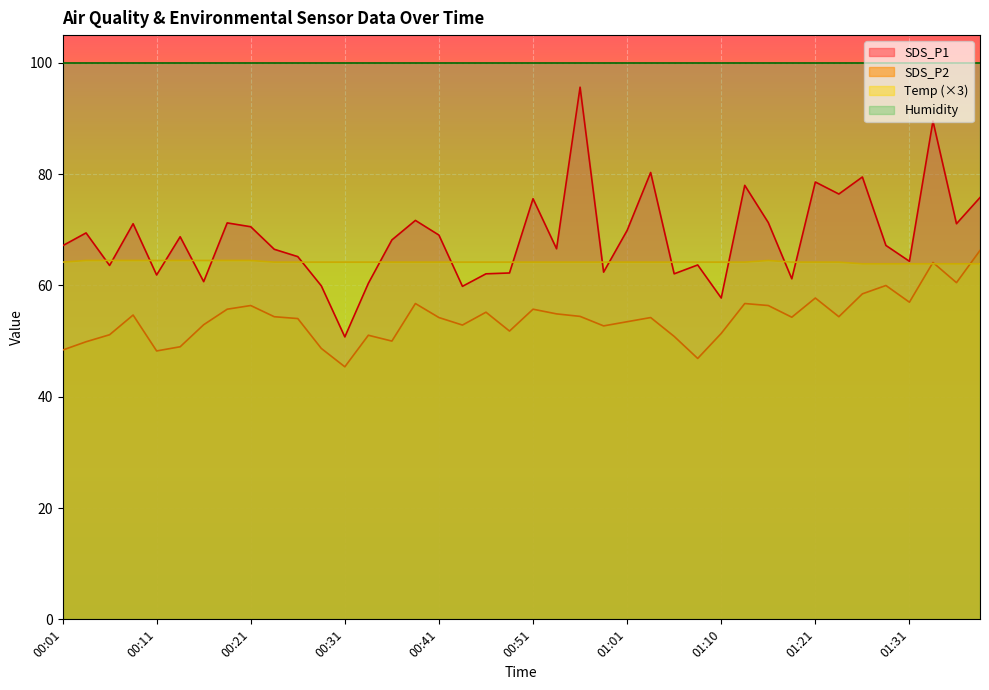

The Temp series shows 64.5 at 00:21. True or false?

True